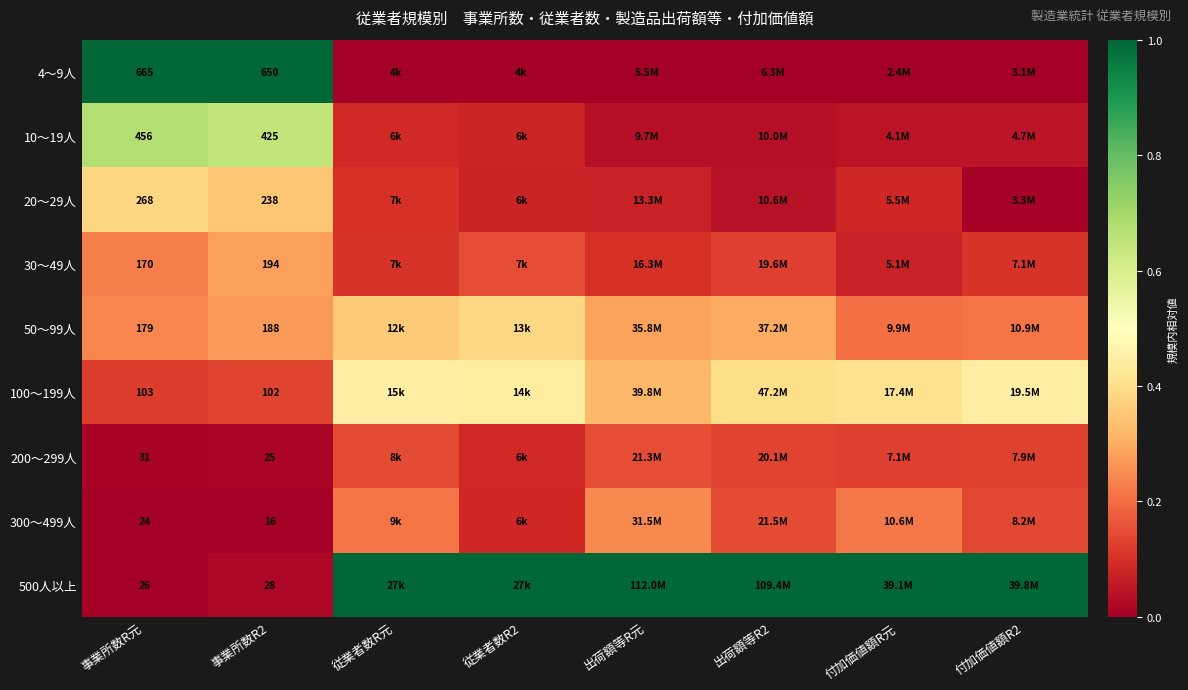

What is the total value across all series at 事業所数R元?

1922.0